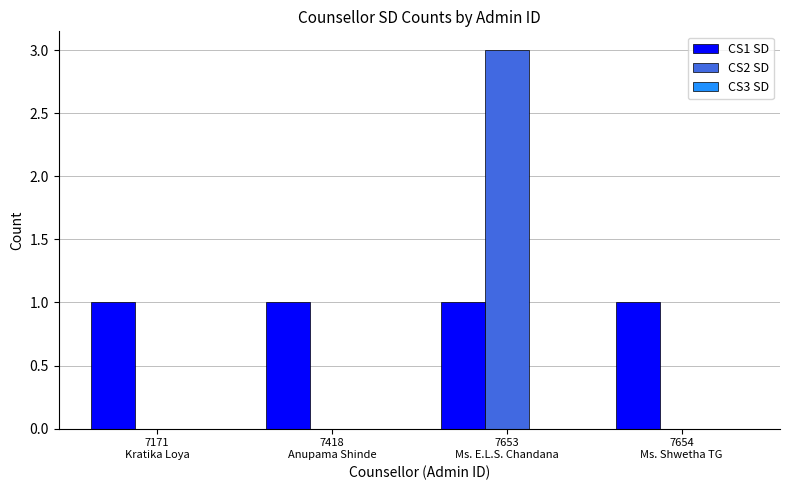

True or false: CS1 SD has a value of 1 at 7418
Anupama Shinde.

True